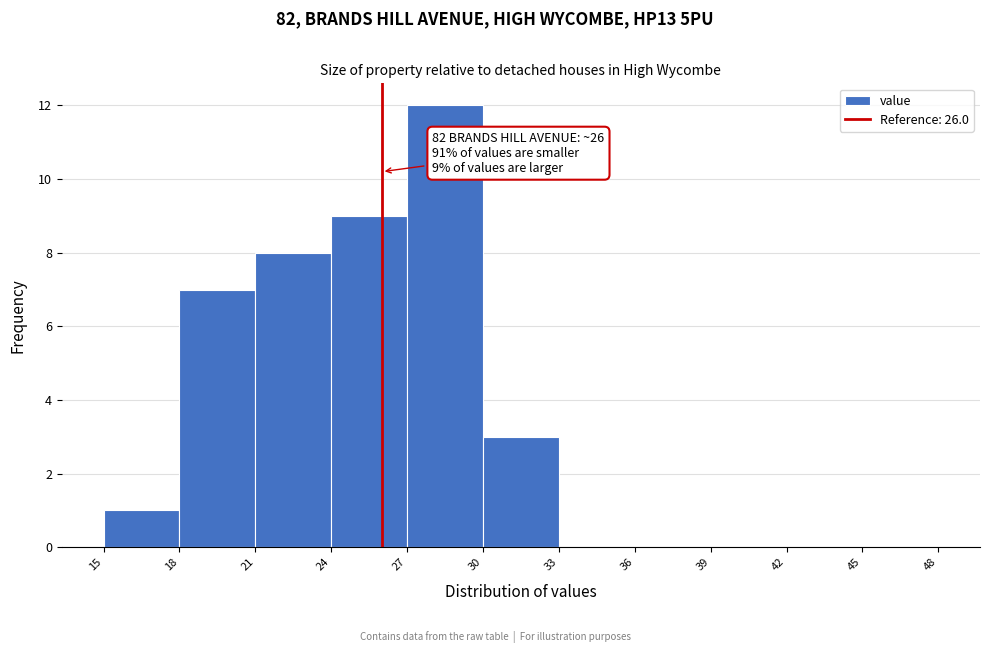

Which range on the x-axis has the tallest bar?

27 to 30